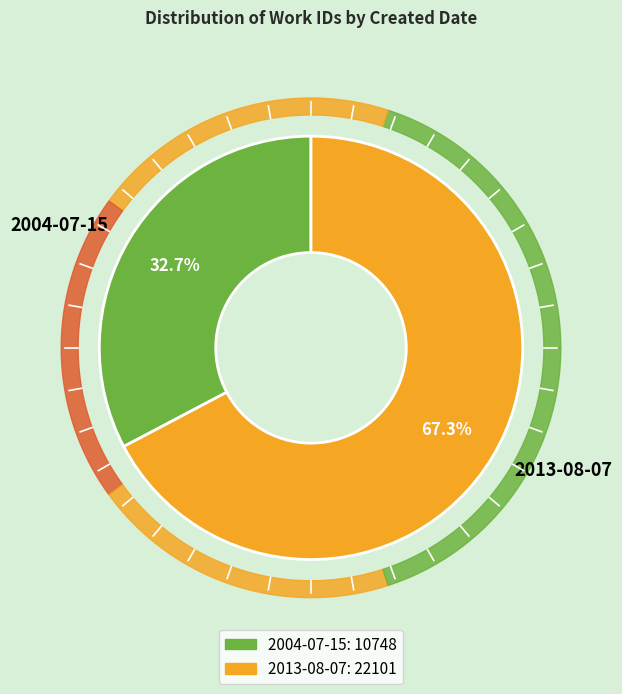

What is the ratio of the value at 2013-08-07 to the value at 2004-07-15?

2.1